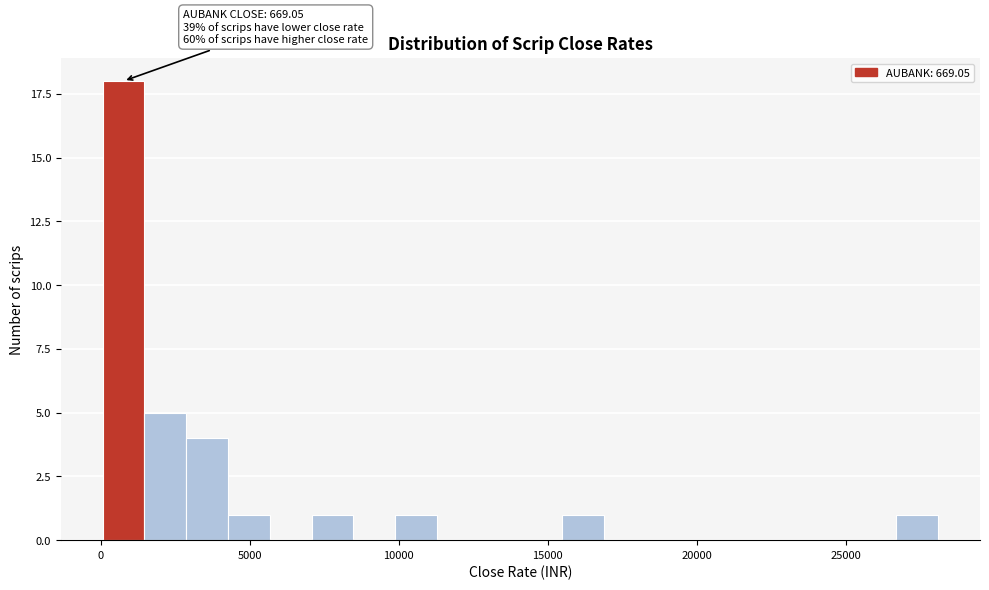

Around what value on the x-axis is the tallest bar? Give the approximate position of its centre, as read against the axis.

1000